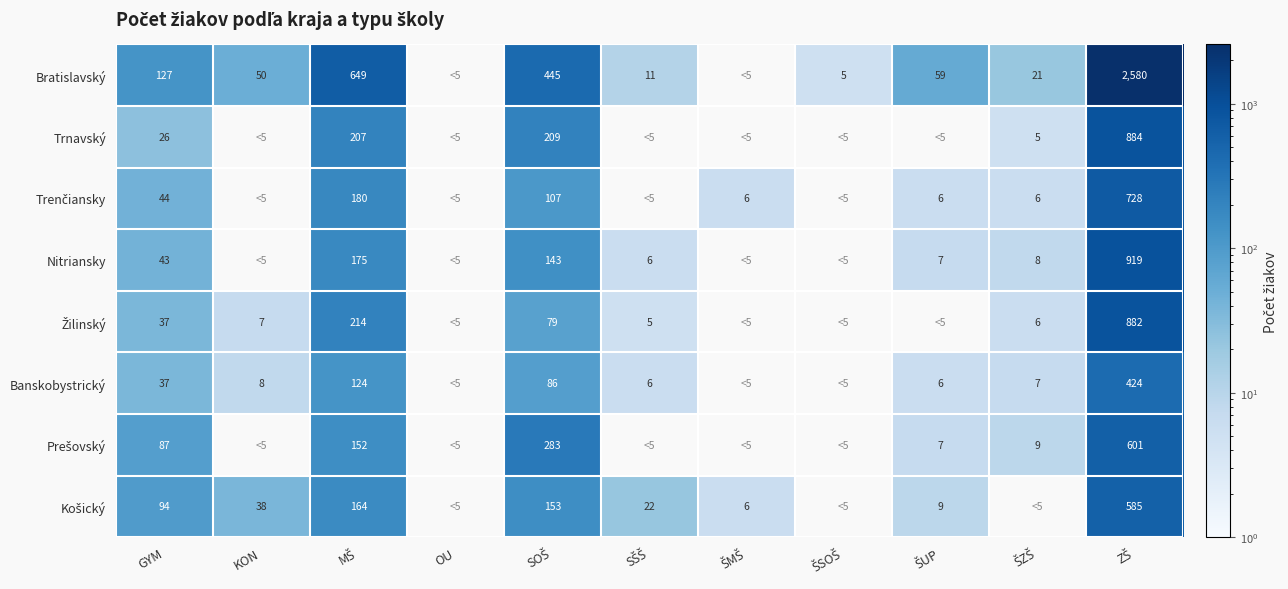

The value of Bratislavský at KON is 50. True or false?

True